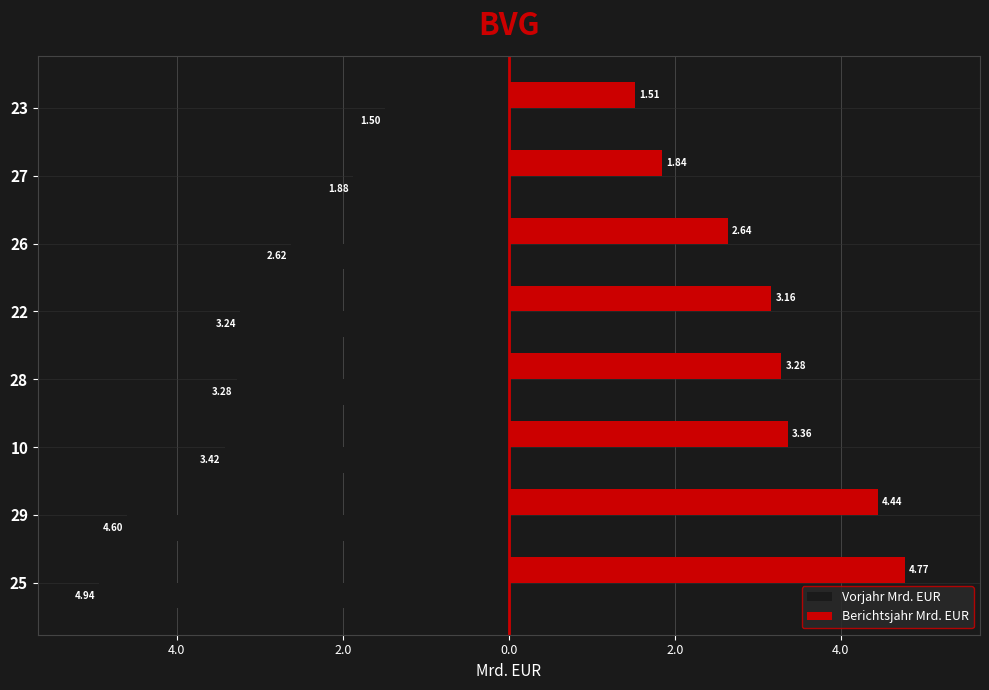

What are all the series names shown in the legend?

Vorjahr Mrd. EUR, Berichtsjahr Mrd. EUR